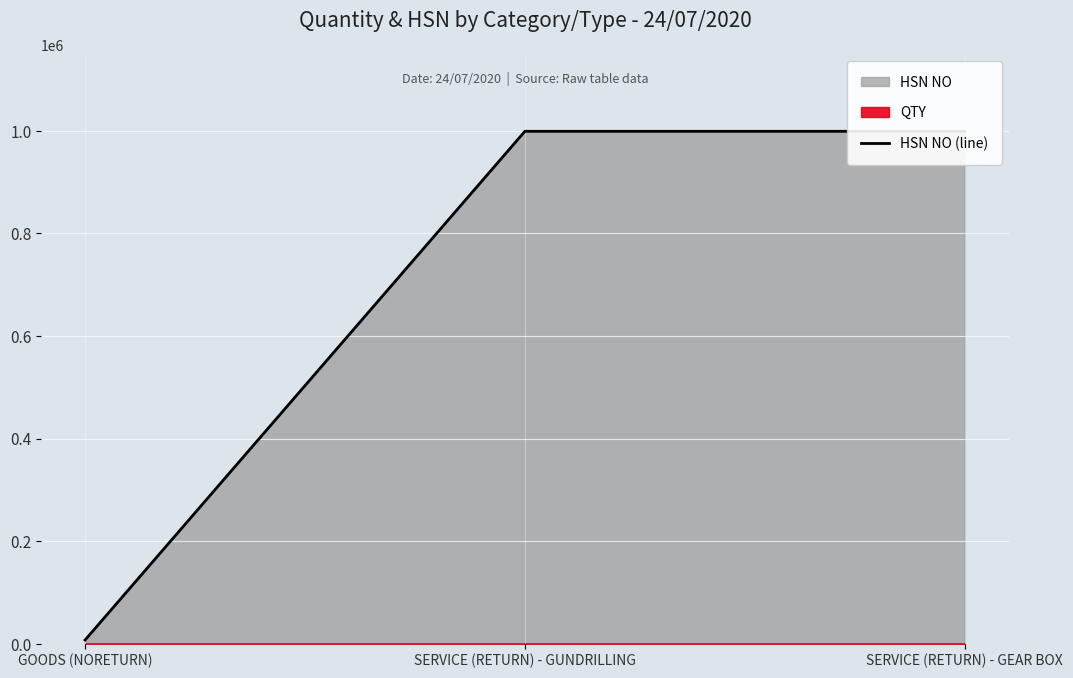

Where is the data nearest to the value 503060?

GOODS (NORETURN)